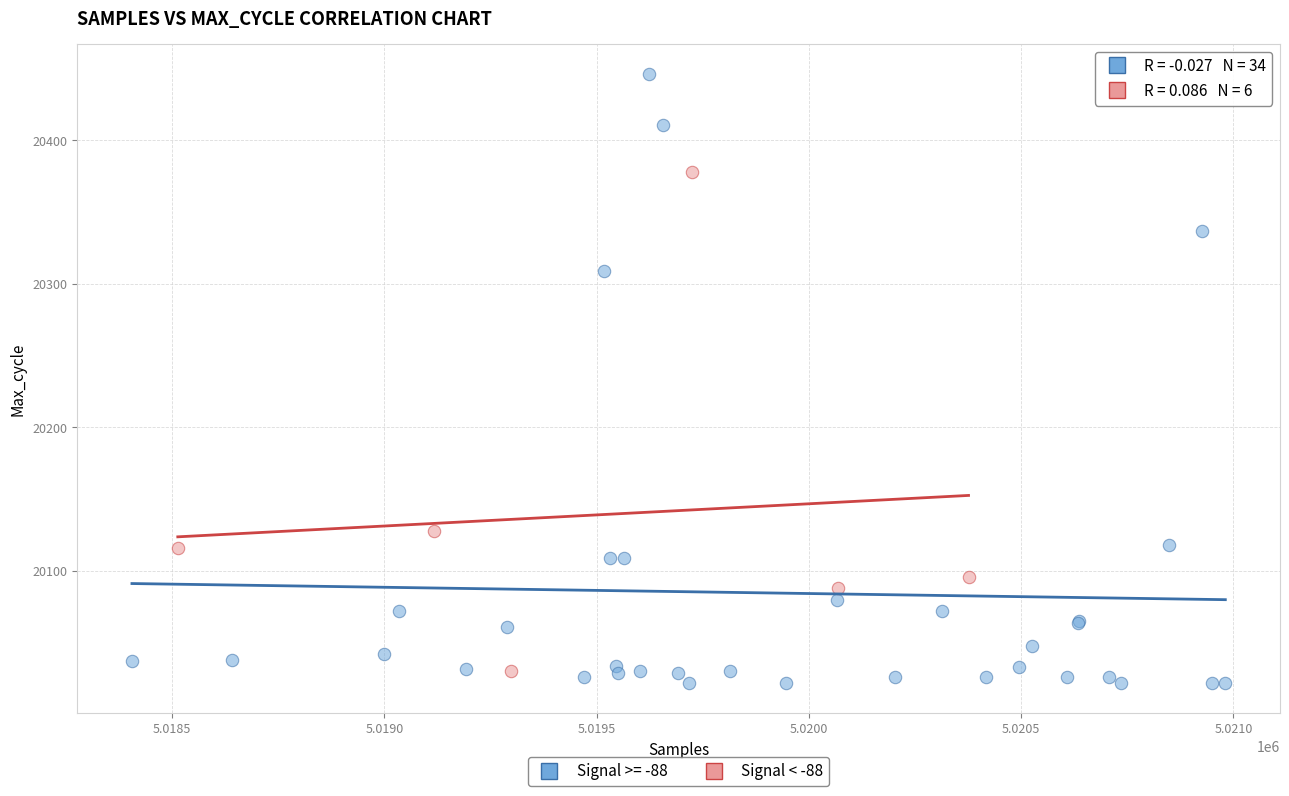

Which series has the largest Y range (max minus min)?

Signal >= -88